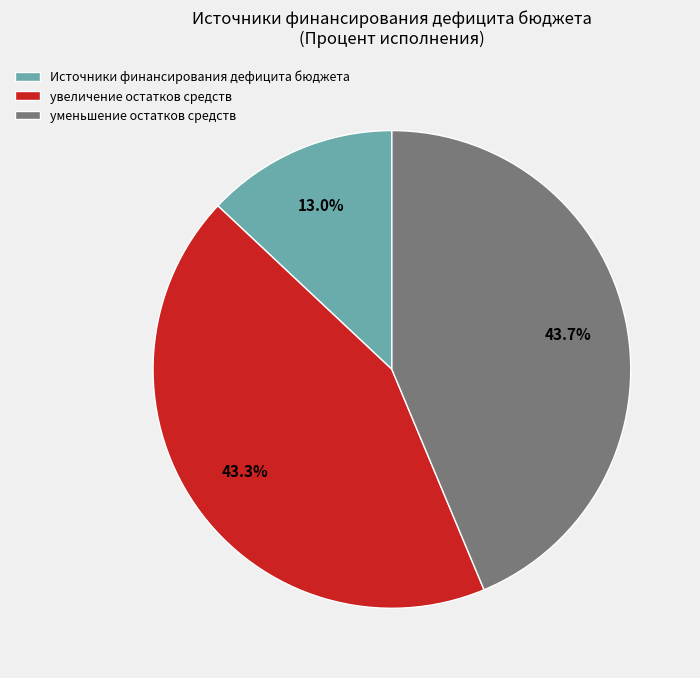

Count the number of slices in the pie.

3